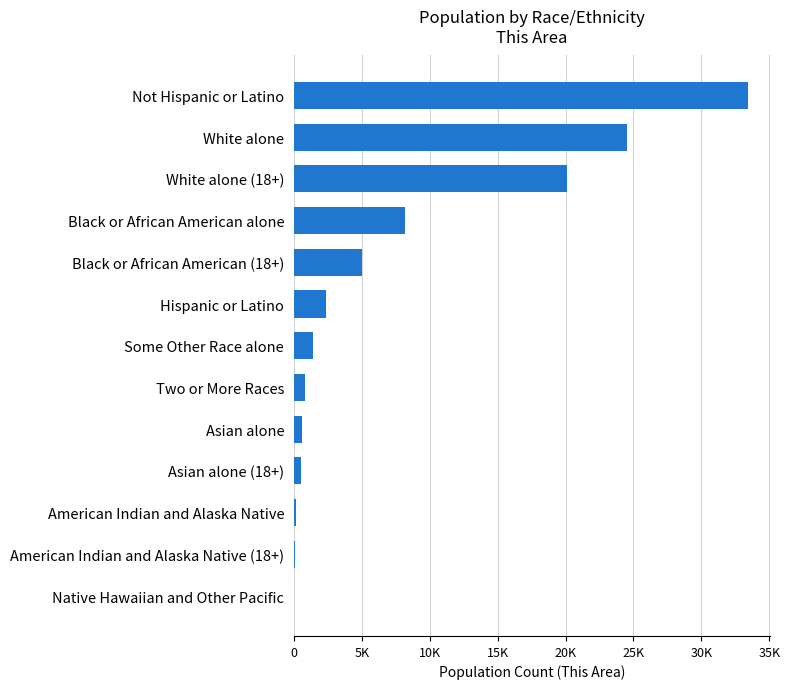

What is the average value?

7483